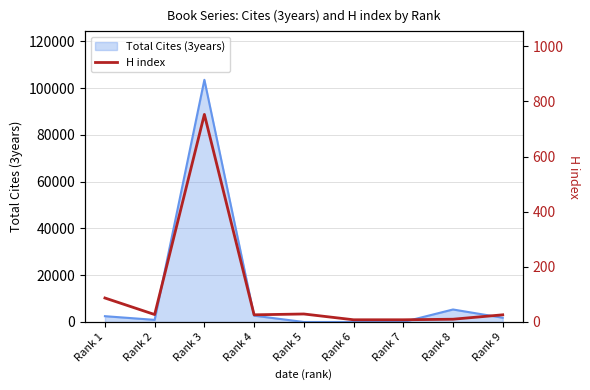

Reading left to right, list all the values displayed in this chart.

Rank 1=87	Rank 2=27	Rank 3=753	Rank 4=26	Rank 5=29	Rank 6=8	Rank 7=8	Rank 8=10	Rank 9=26